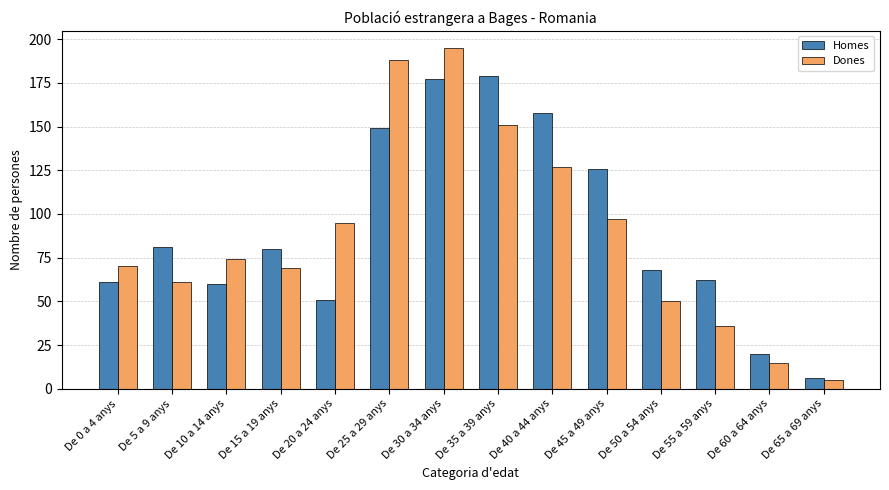

Which series changed the most between De 40 a 44 anys and De 60 a 64 anys?

Homes